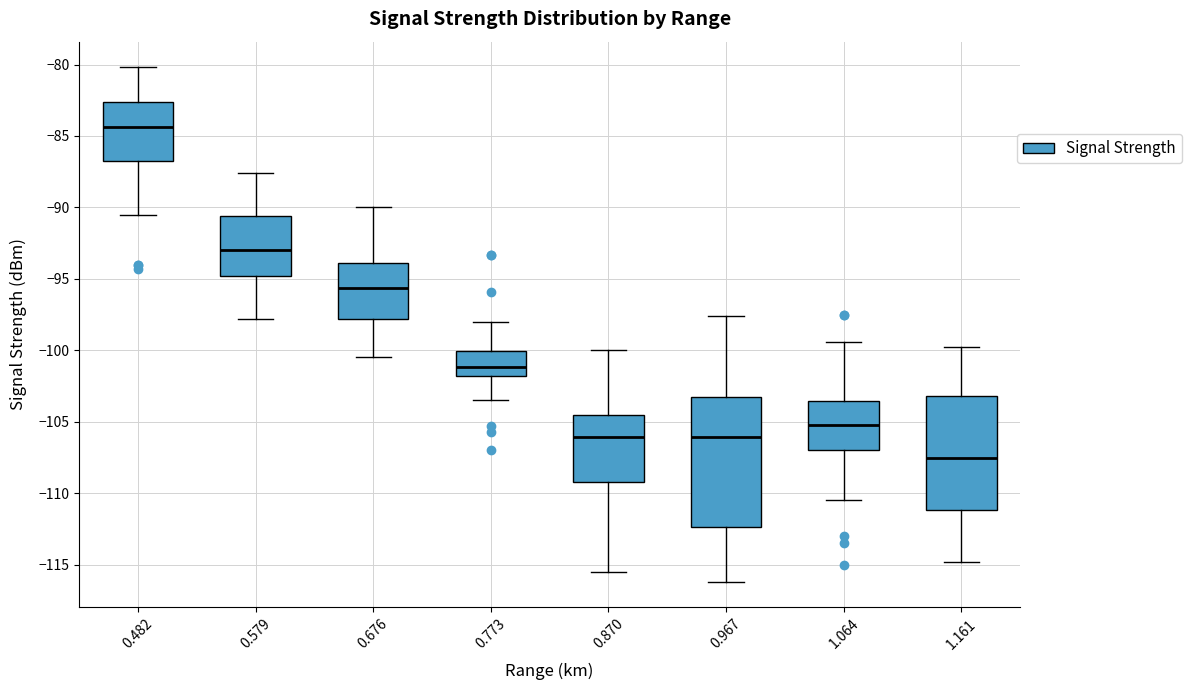

Which box has the highest median line?

0.482